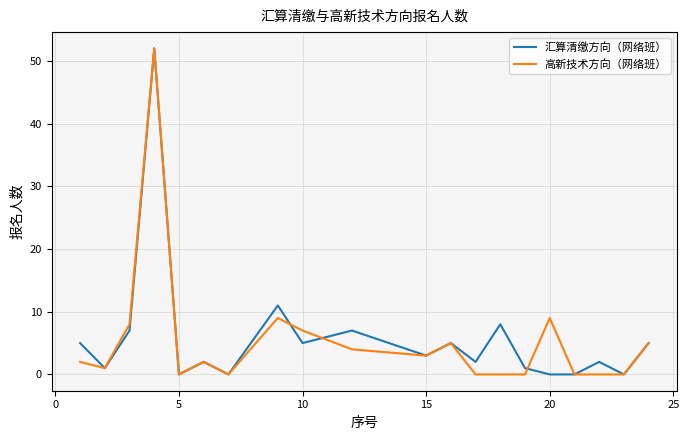

What are all the series names shown in the legend?

汇算清缴方向（网络班）, 高新技术方向（网络班）